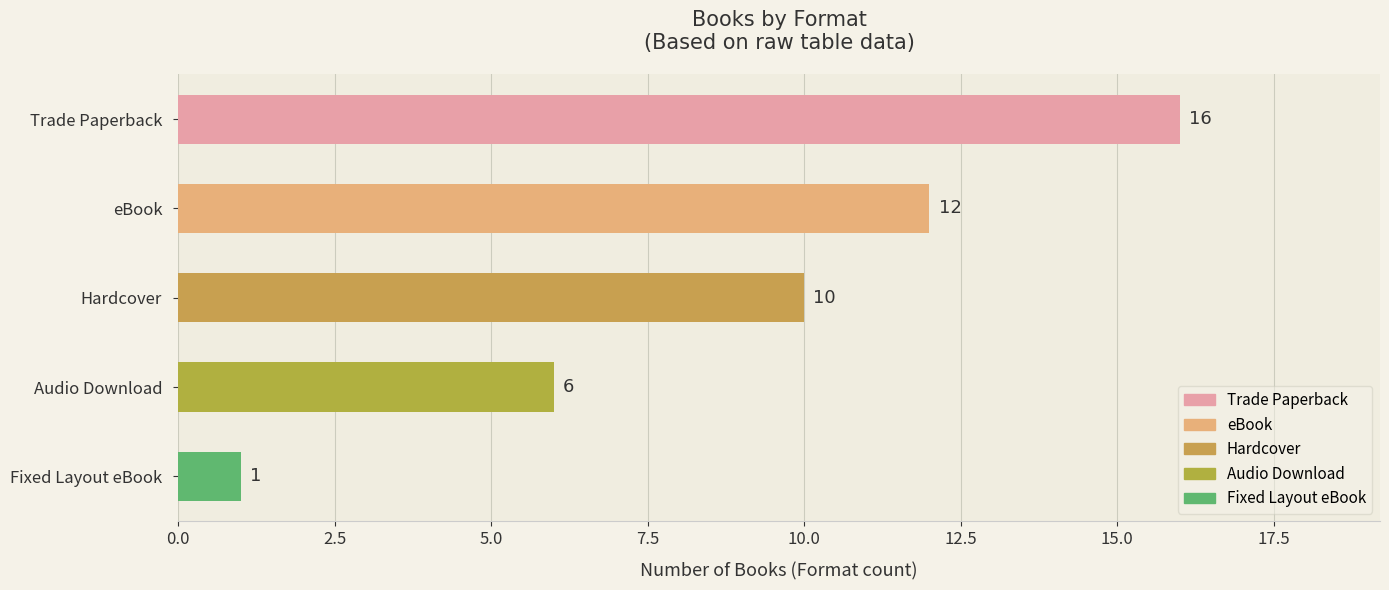

Reading top to bottom, list all the values displayed in this chart.

16	12	10	6	1